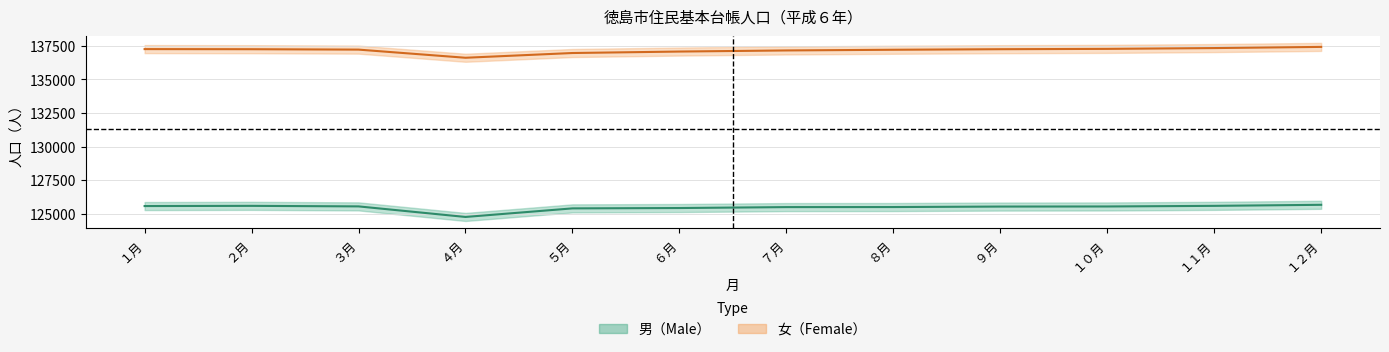

True or false: 男 and 女 intersect in this chart.

False